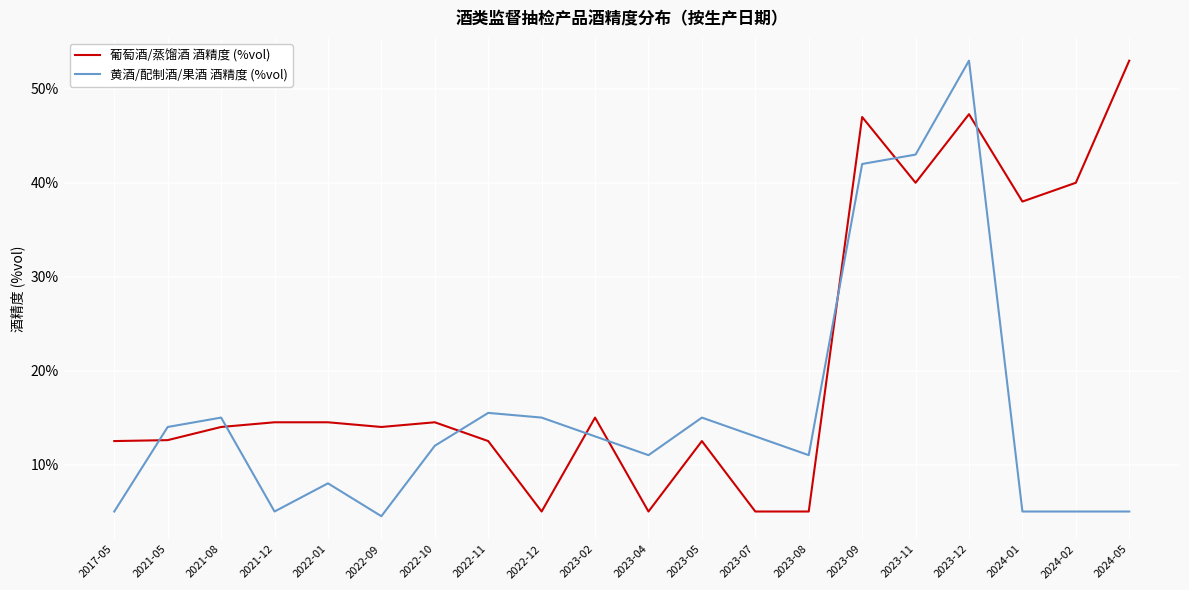

Where does the 黄酒/配制酒/果酒 酒精度 (%vol) series first go above 13?

2021-05